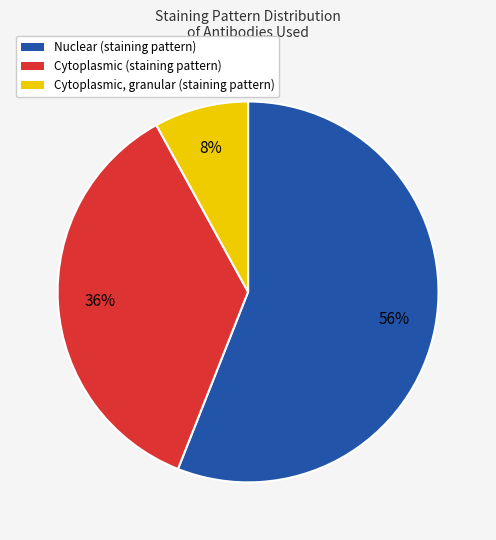

How many slices are in this pie chart?

3